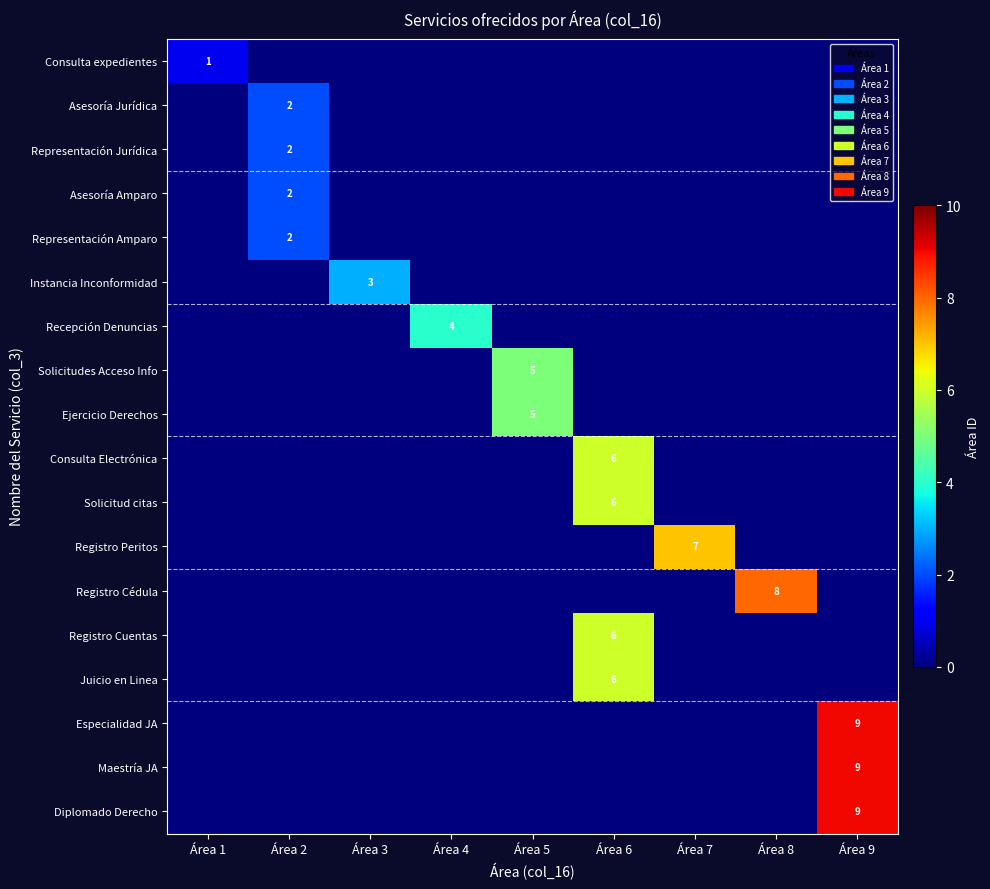

How many Consulta Electrónica values are between 0 and 1?

8